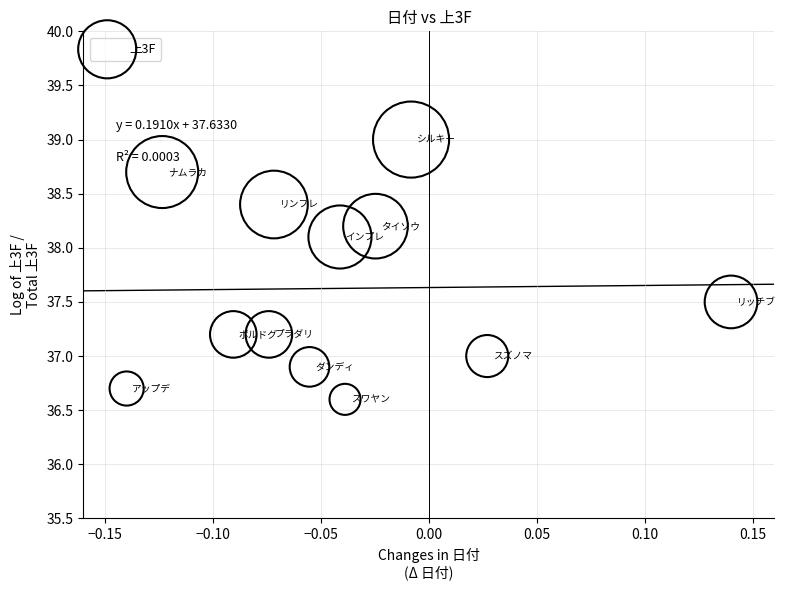

What is the range of X values (max minus min)?

0.3